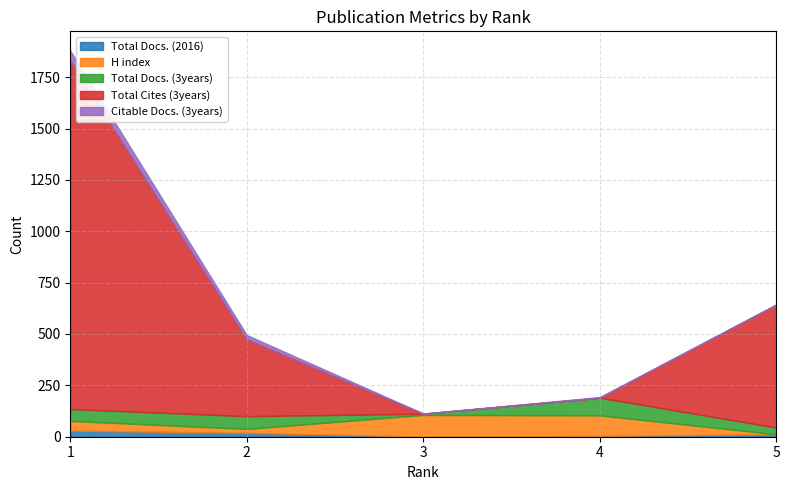

How many data points in Citable Docs. (3years) are above 3?

2